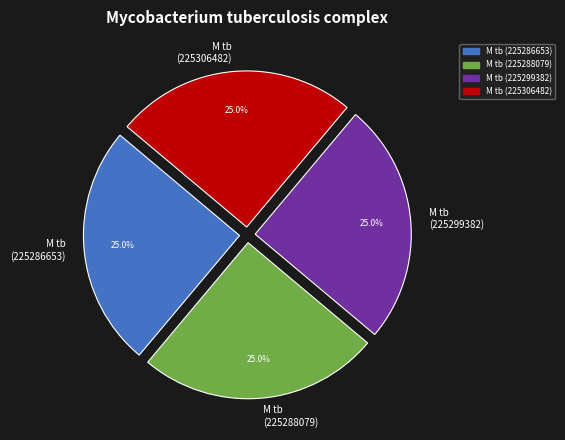

What is the ratio of the value at M tb (225288079) to the value at M tb (225299382)?

1.0